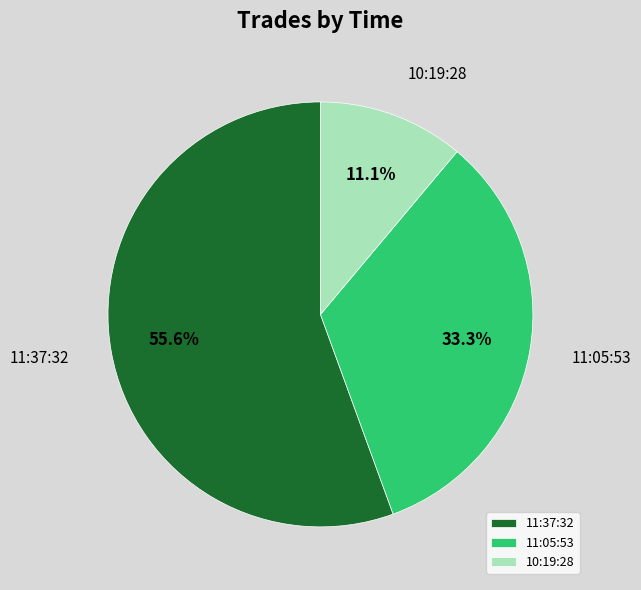

What is the ratio of the value at 11:37:32 to the value at 10:19:28?

5.0